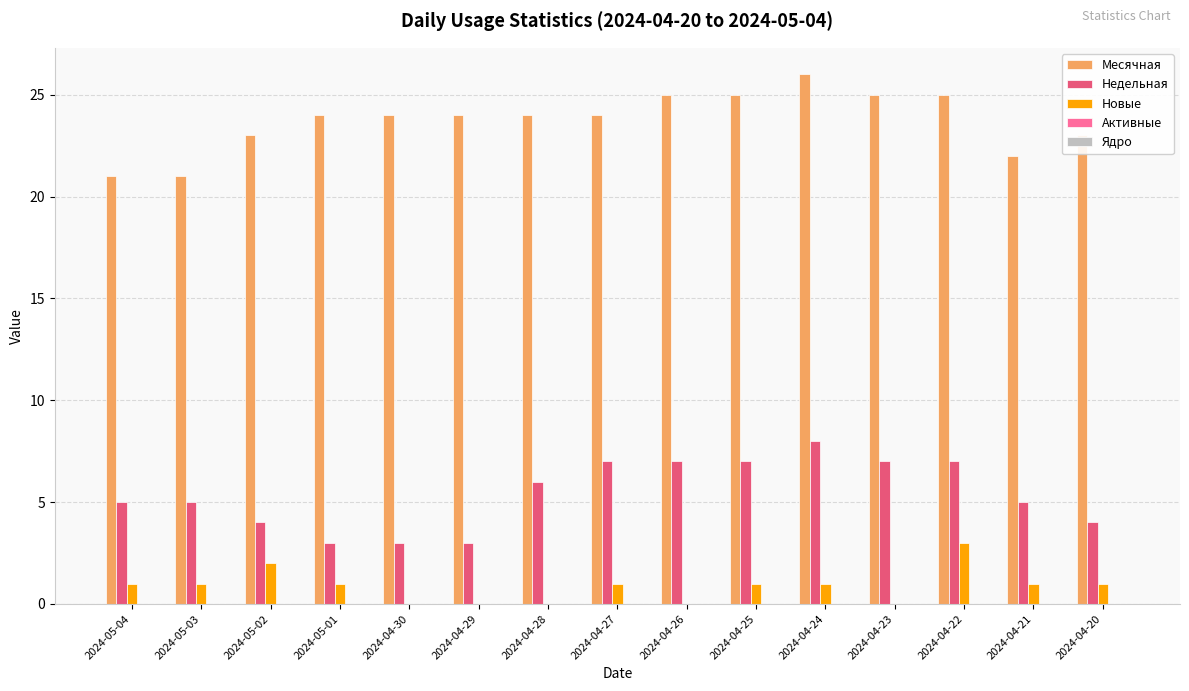

At which label does Новые reach its peak?

2024-04-22